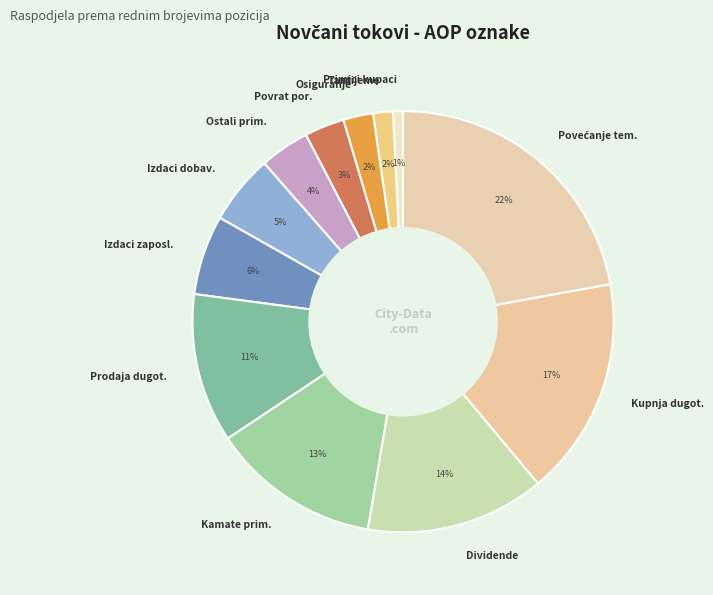

Does any single category account for the majority?

No